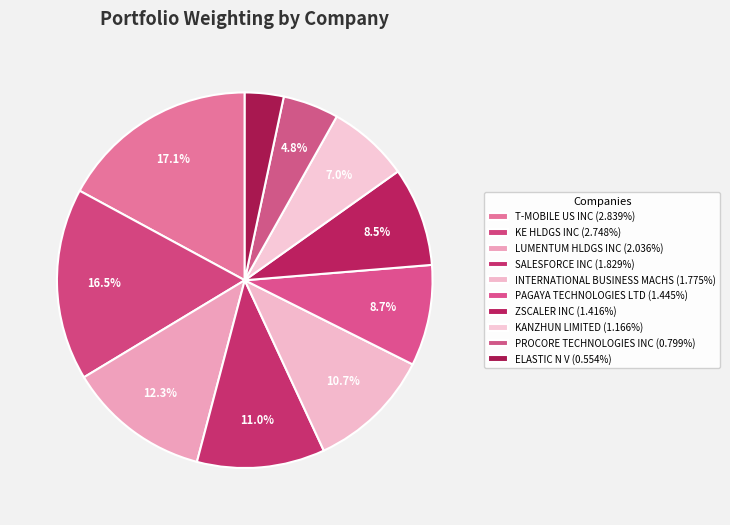

Count the number of slices in the pie.

10